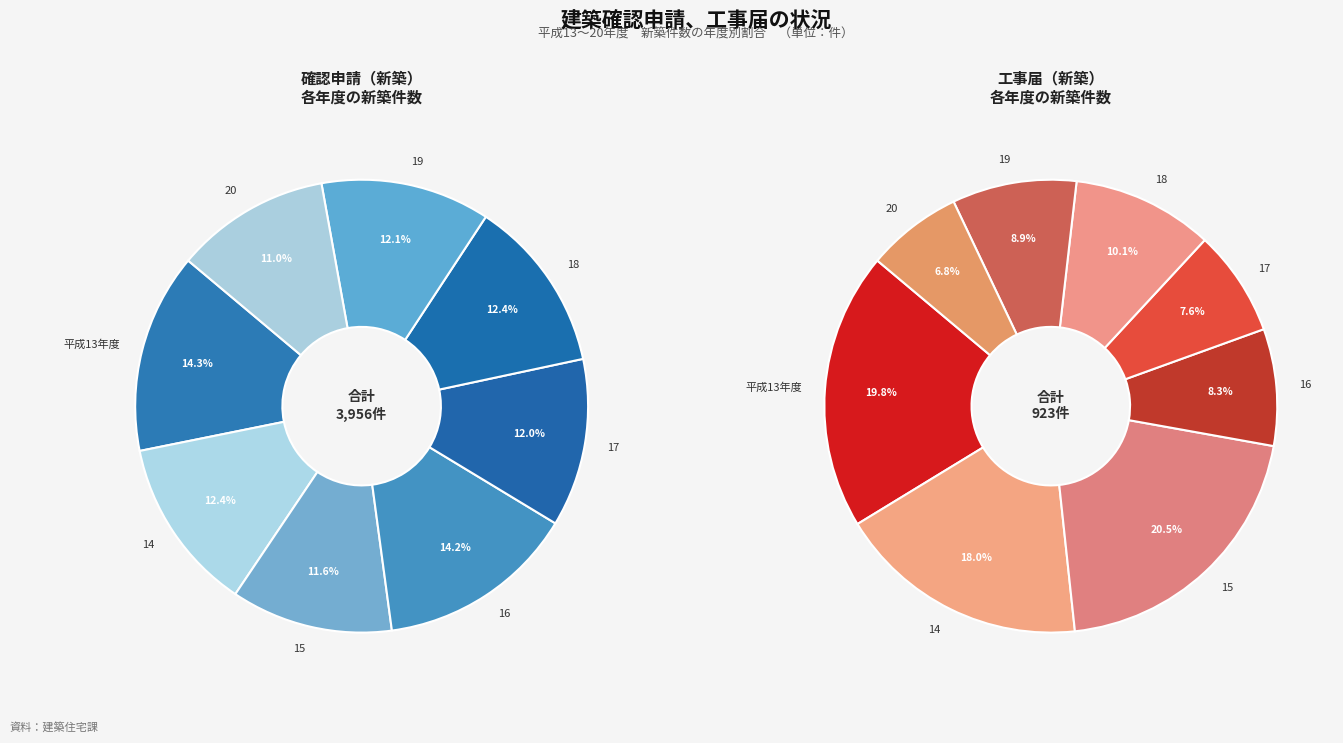

Between 15 and 19, which is larger?

19